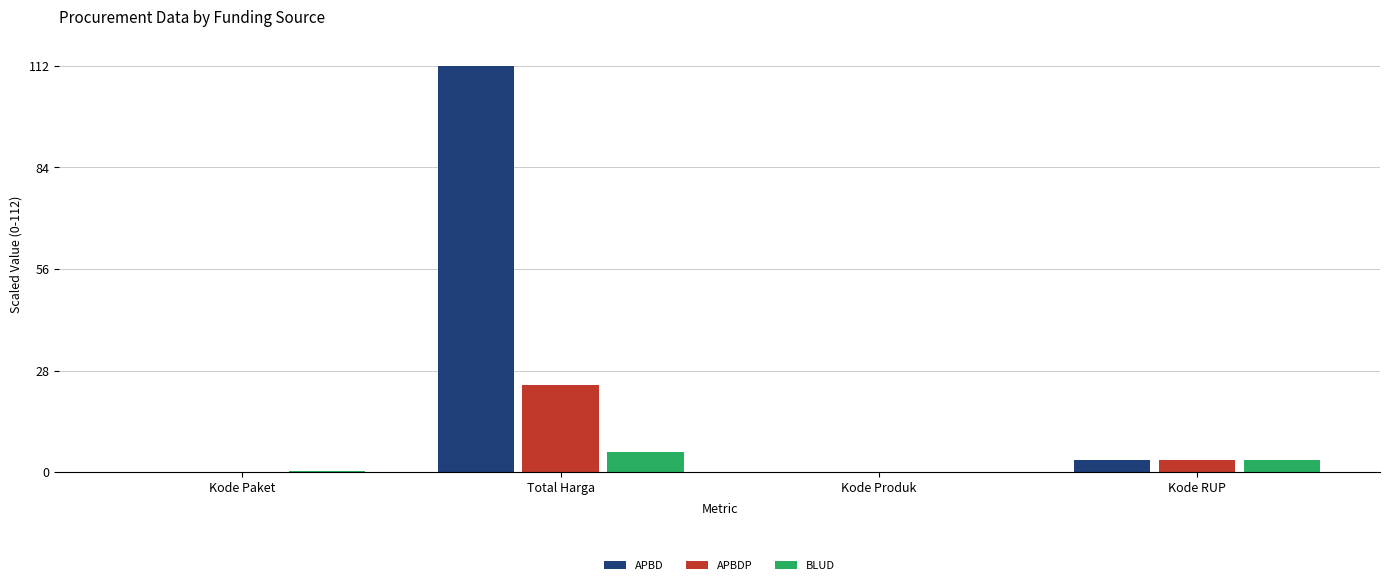

What is the sum of all APBD values?

115.4